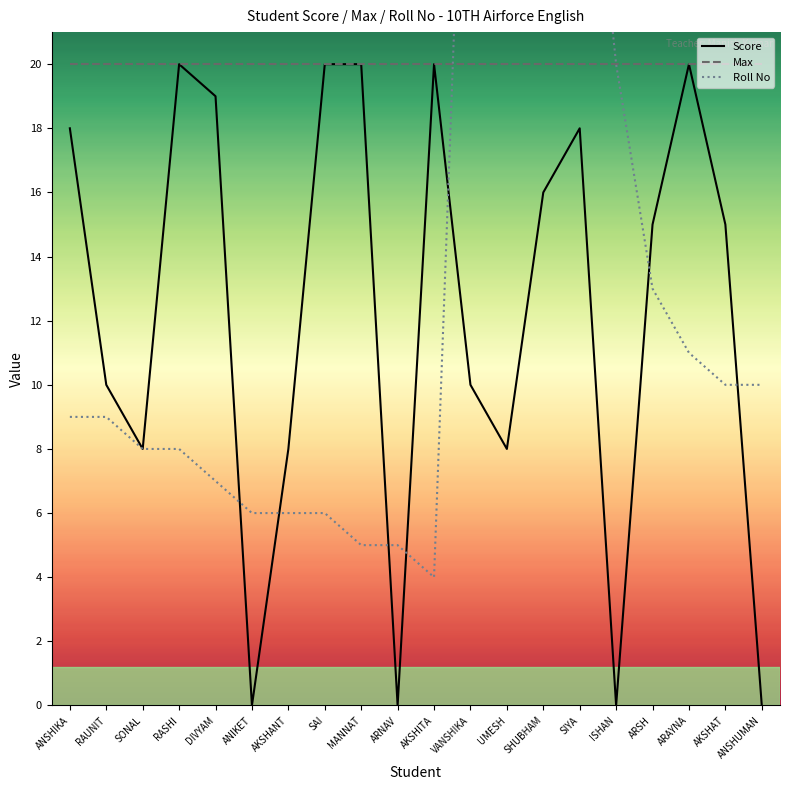

What is the sum of all Max values?

400